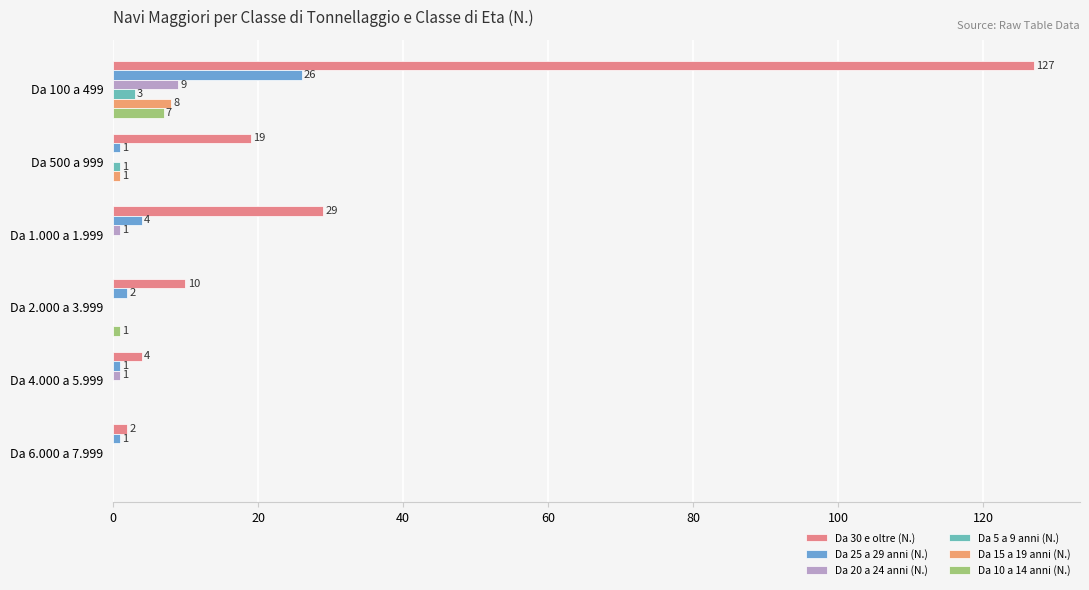

What is the value of the Da 25 a 29 anni (N.) bar at the 1st from the left?

26